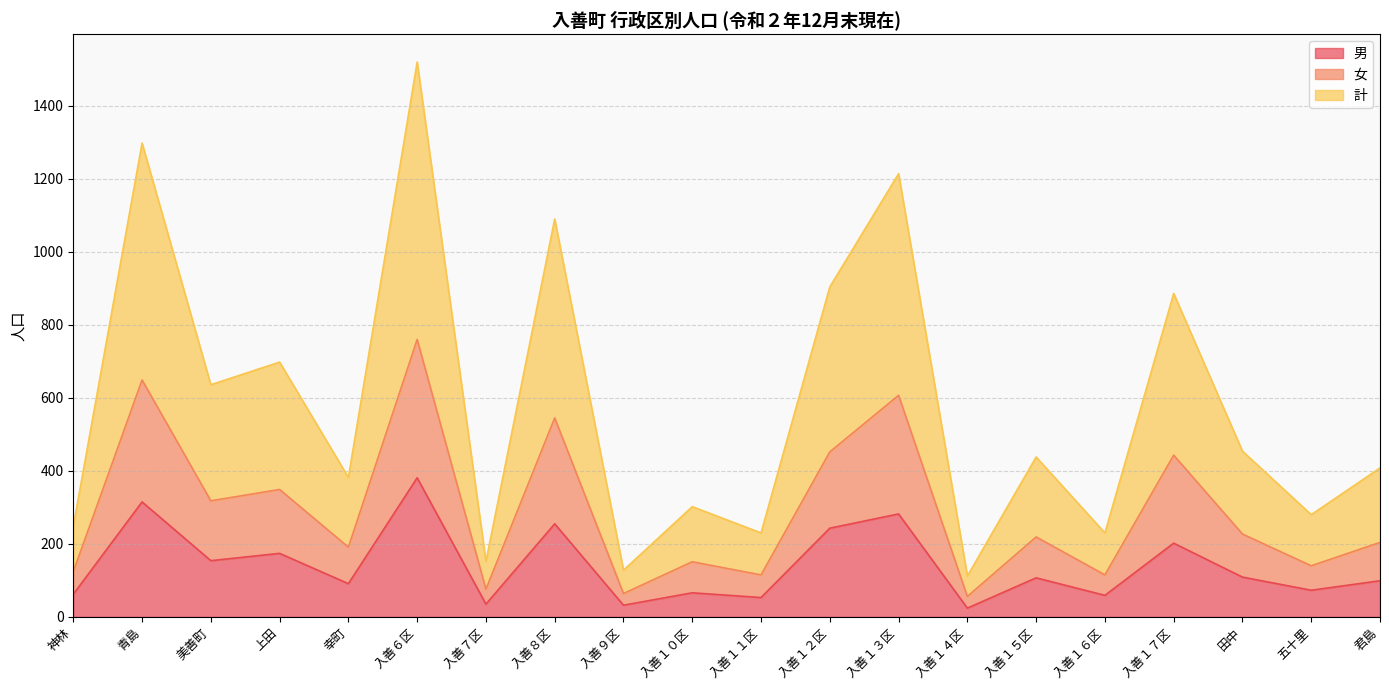

True or false: 計 and 女 intersect in this chart.

False